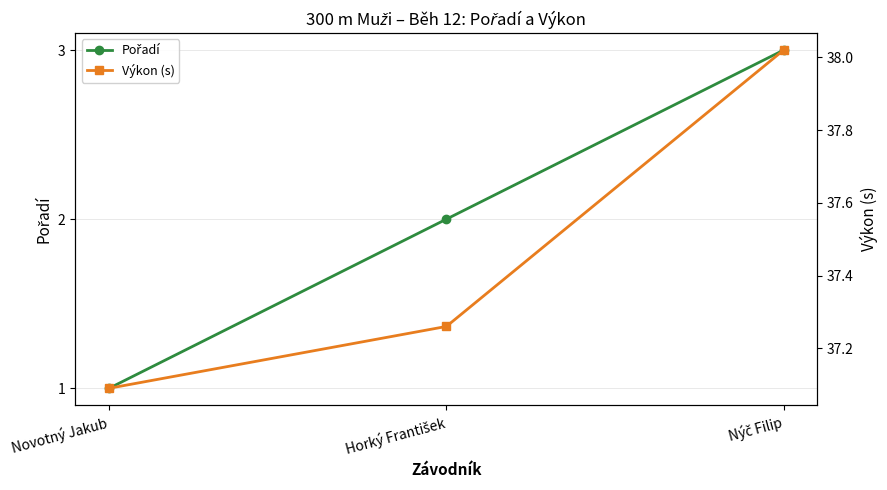

At Novotný Jakub, list the series in order from largest to smallest.

Výkon (s), Pořadí